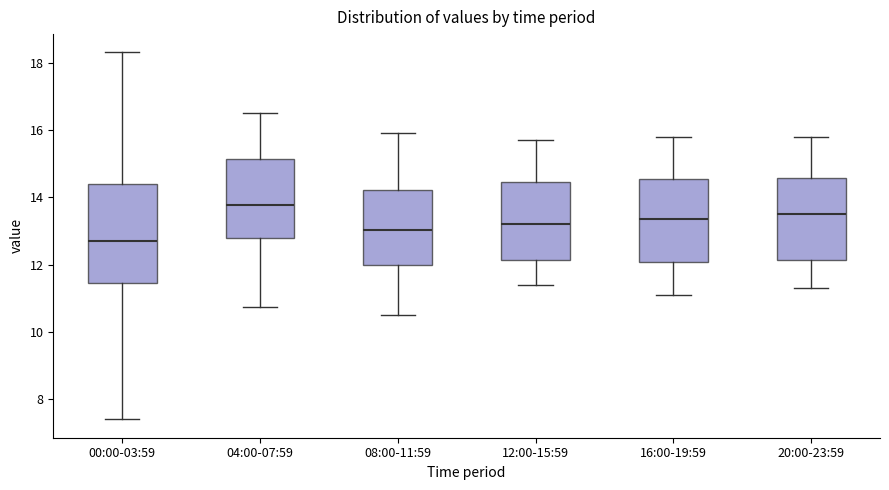

Comparing the boxes themselves (not the whiskers), which one is the tallest?

00:00-03:59